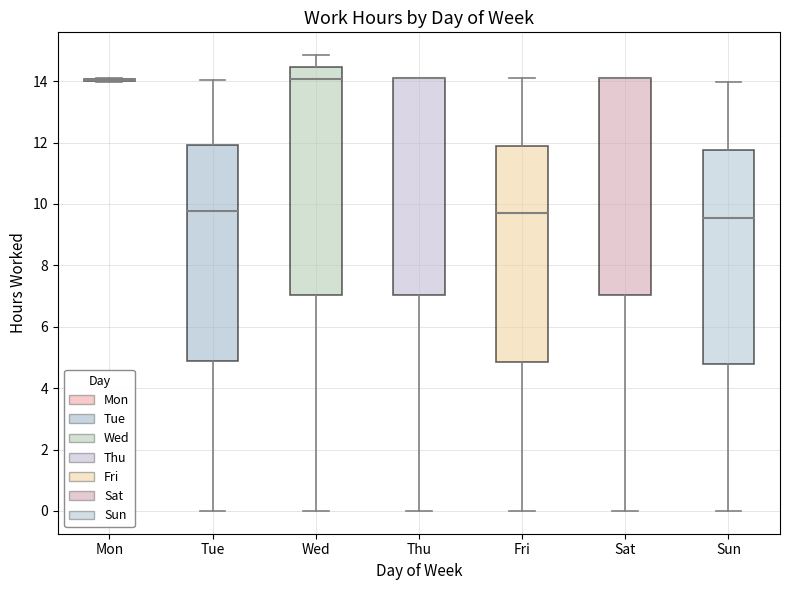

Which box is the tallest, from its lower edge to its upper edge?

Wed